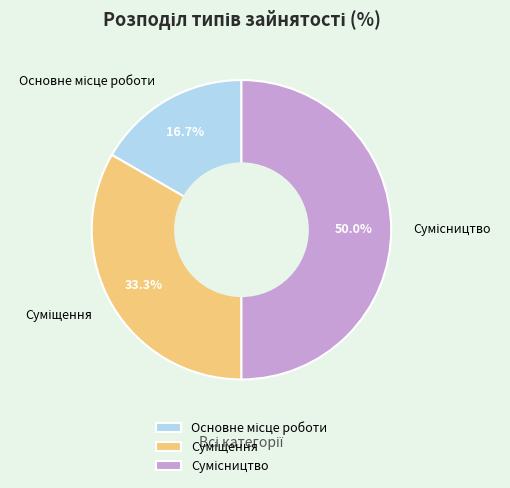

How many slices are in this pie chart?

3